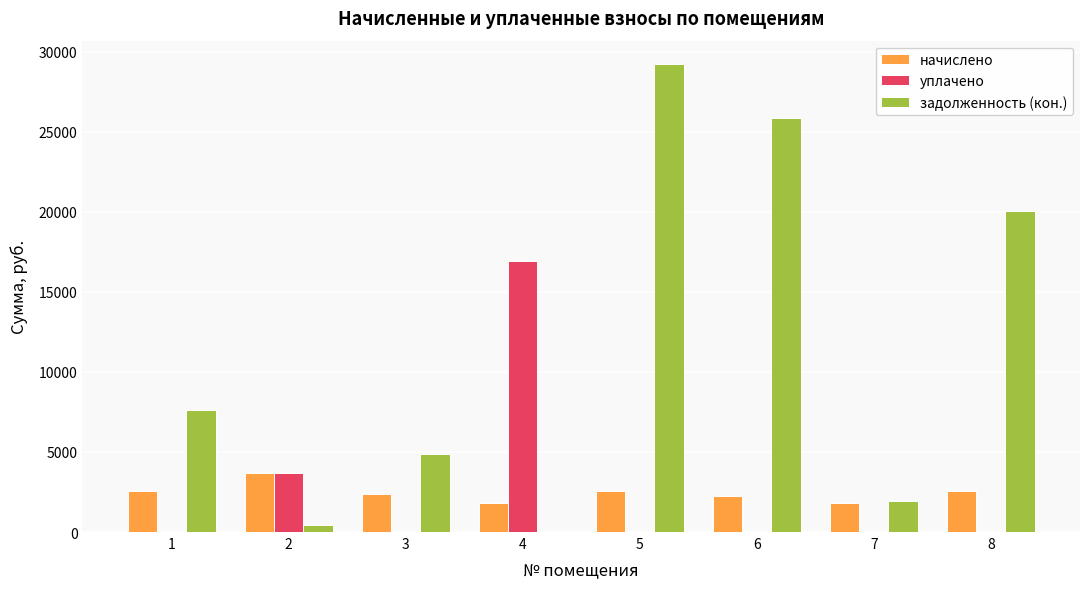

What is the maximum value shown in the chart?

29230.0